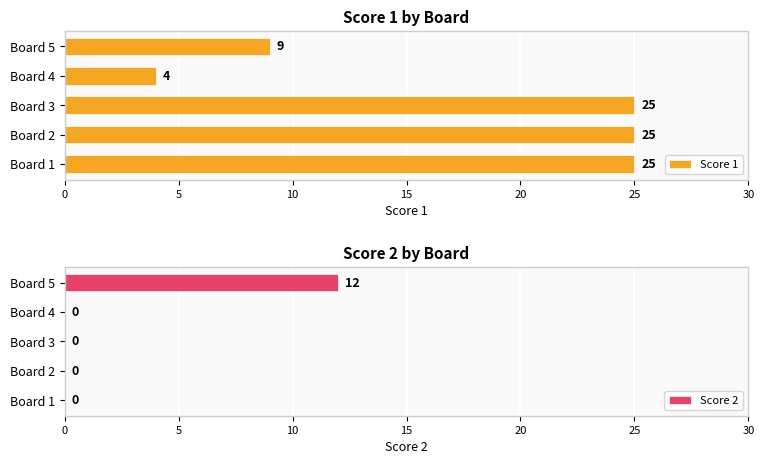

How many data points in Score 2 are above 0?

1